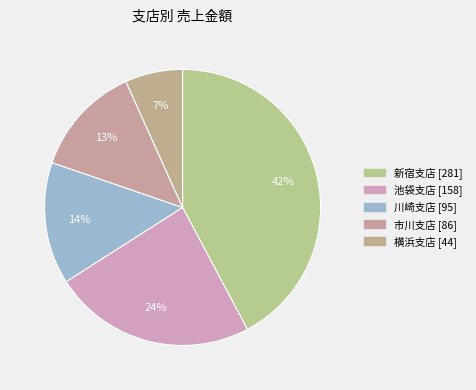

Which has a higher value, 新宿支店 or 川崎支店?

新宿支店